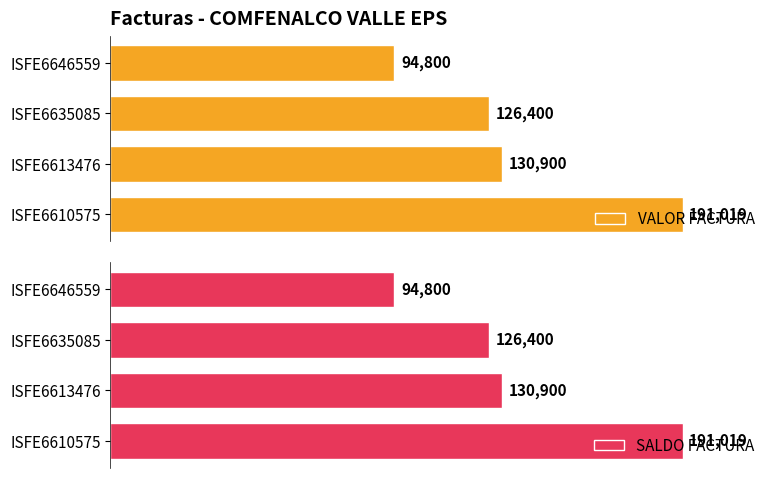

How many data points in VALOR FACTURA are less than 130900?

2